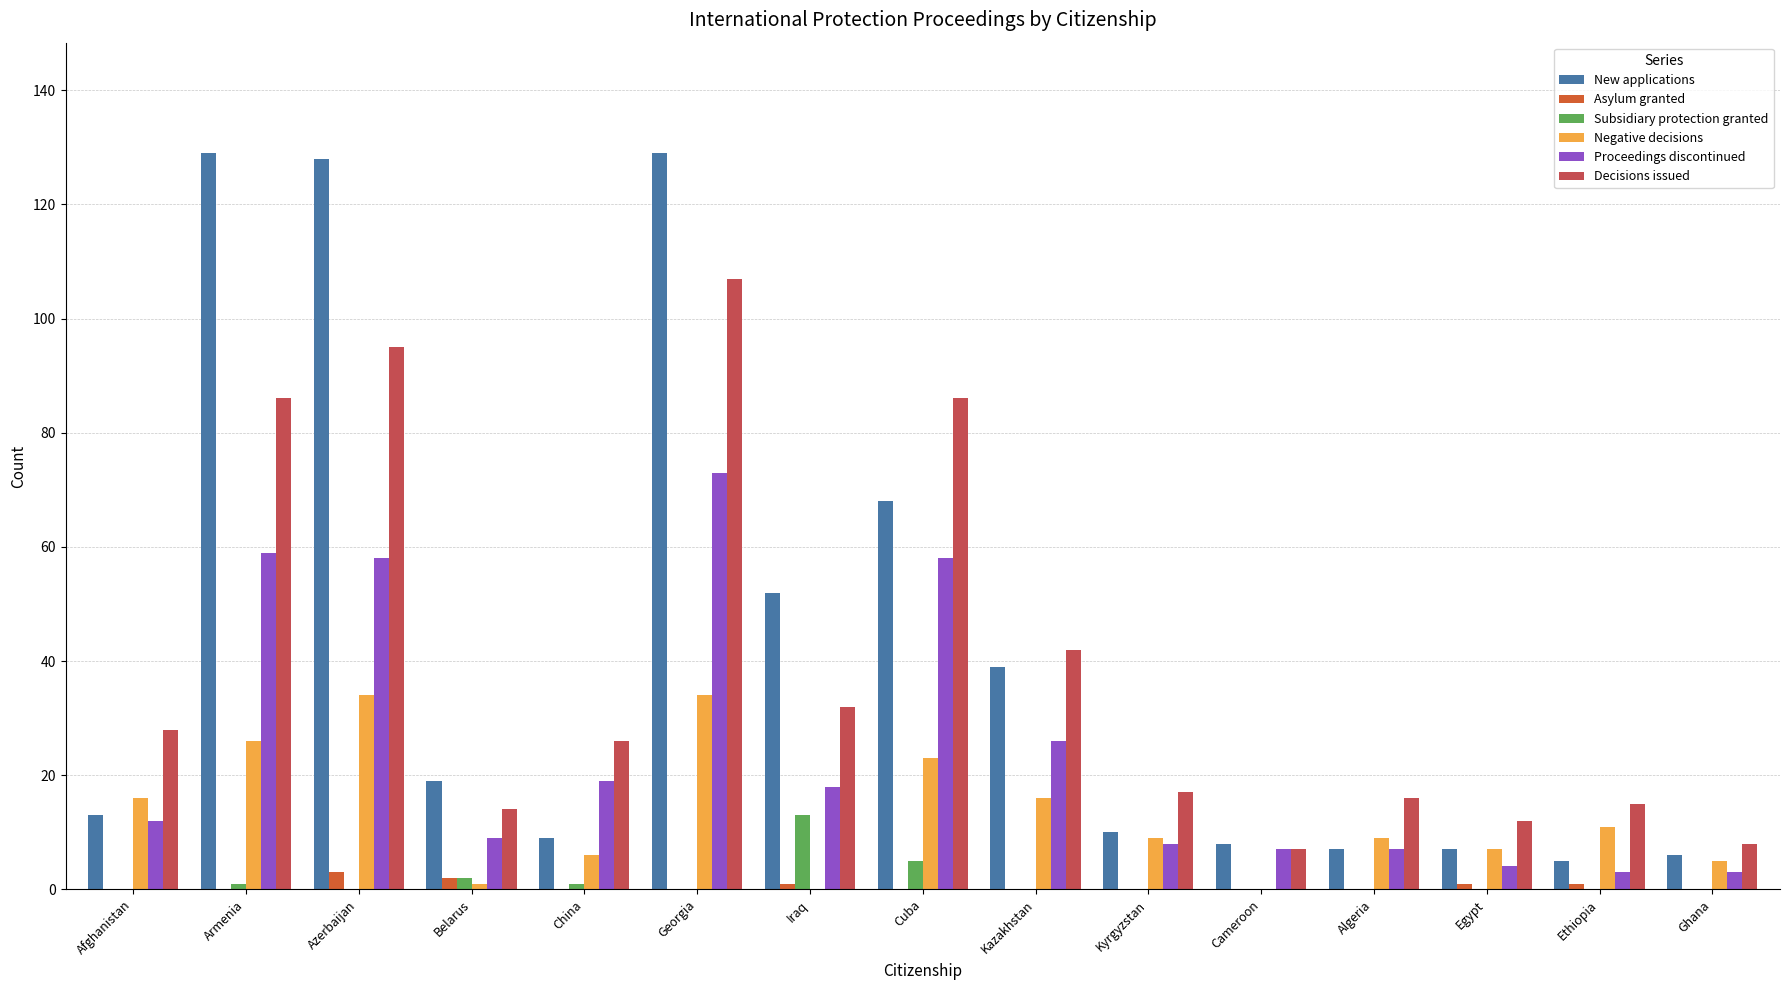

What is the sum of all Asylum granted values?

8